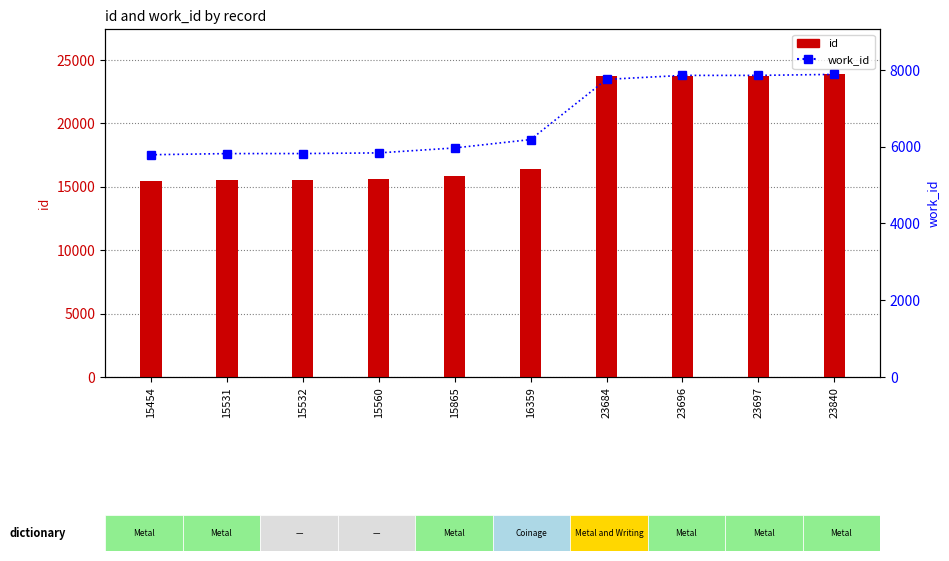

How many groups of bars are there?

10